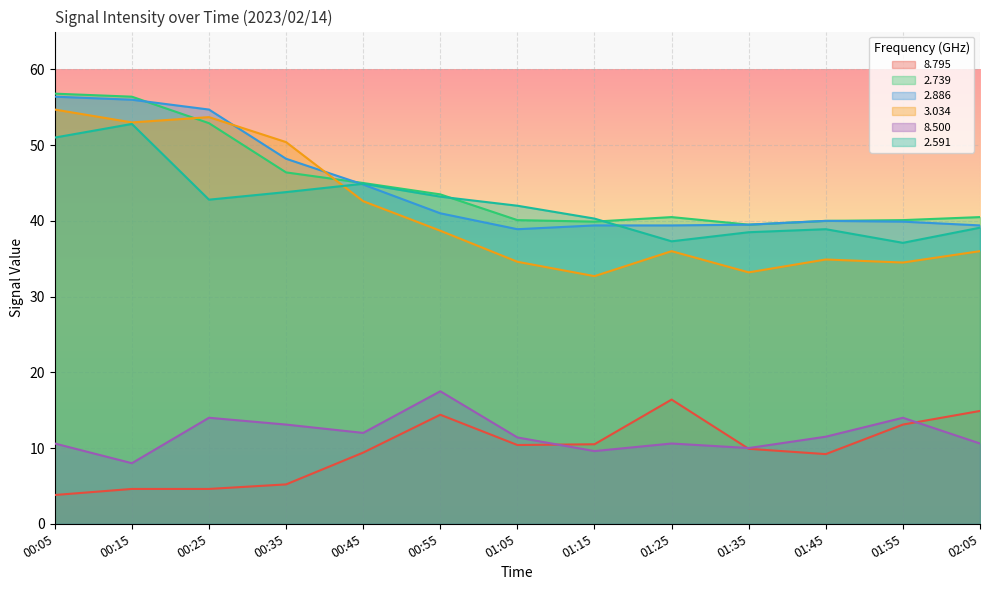

Where is the first local minimum for 2.591?

00:25